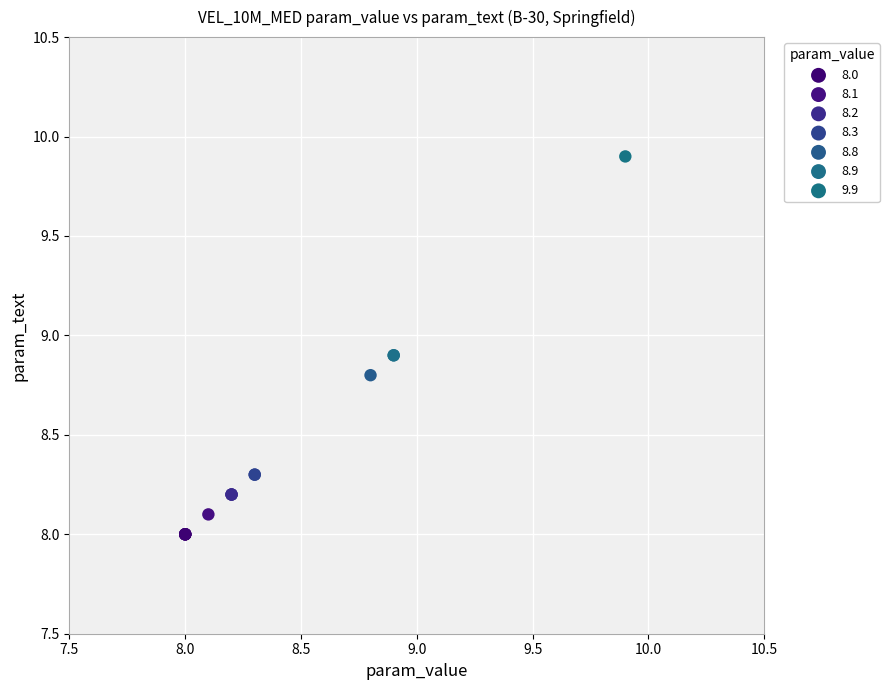

Which series contains the lowest Y value?

8.0